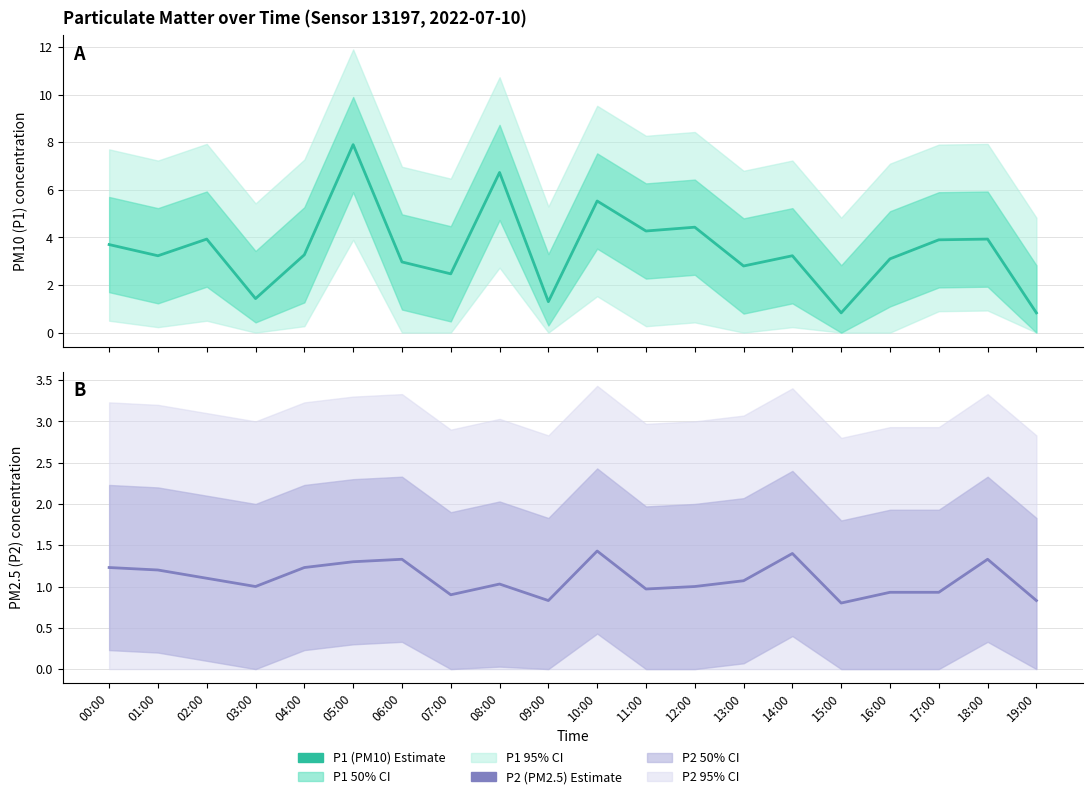

At how many categories does at least one series exceed 6?

2